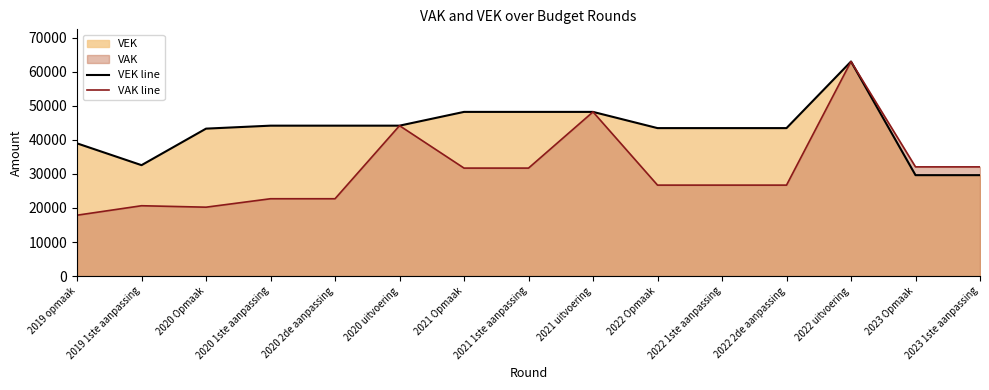

Where is VAK line nearest to the value 40445?

2020 uitvoering